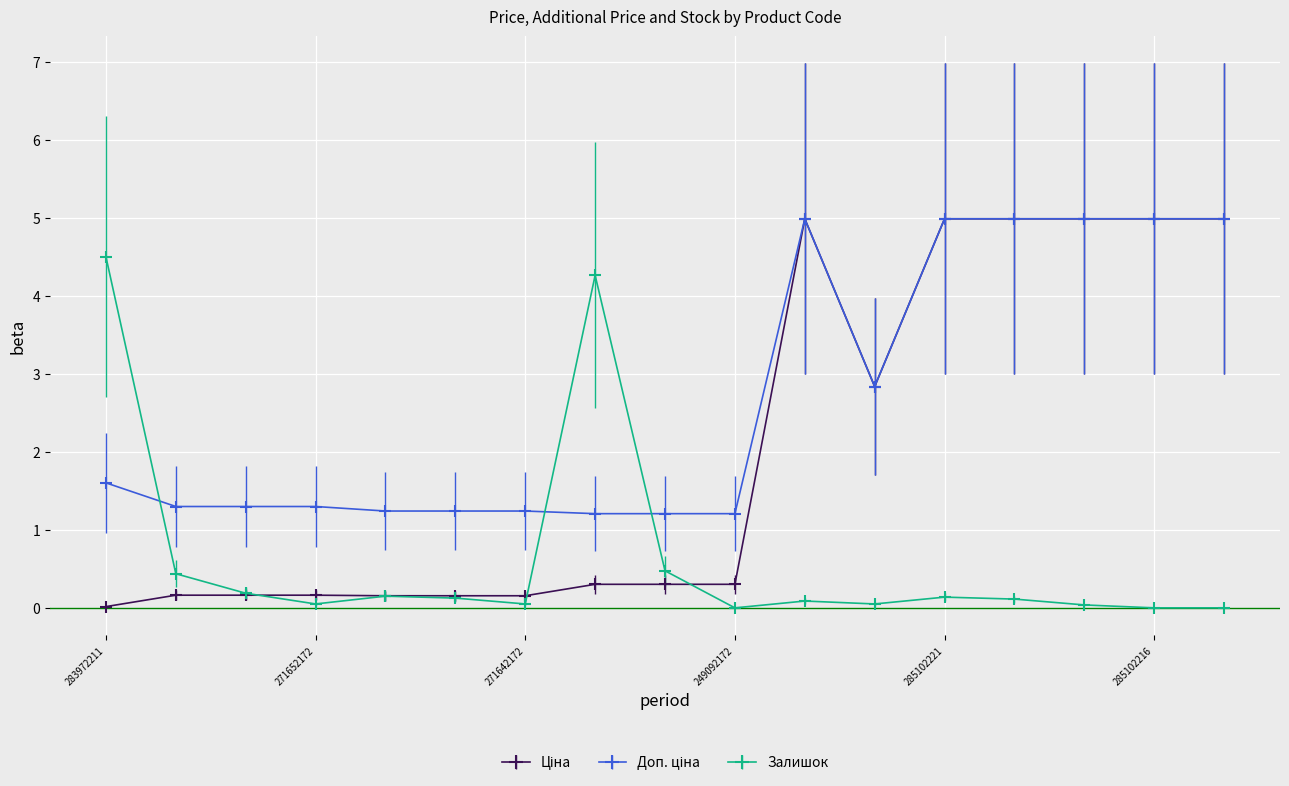

What is the maximum value shown in the chart?

5.0